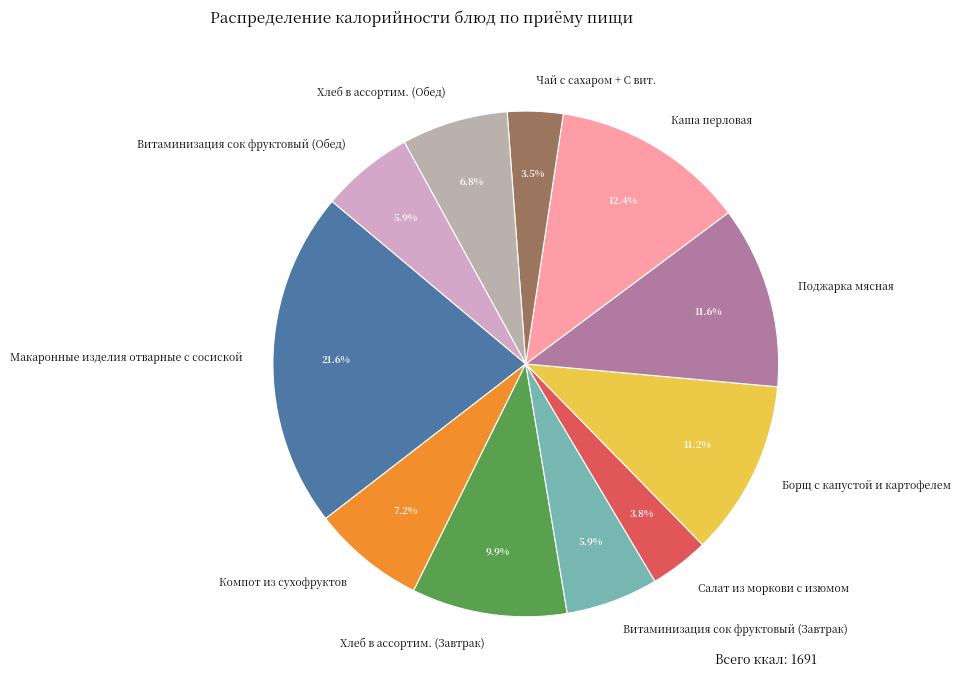

To the nearest percent, what percentage of the pie is Поджарка мясная?

12%